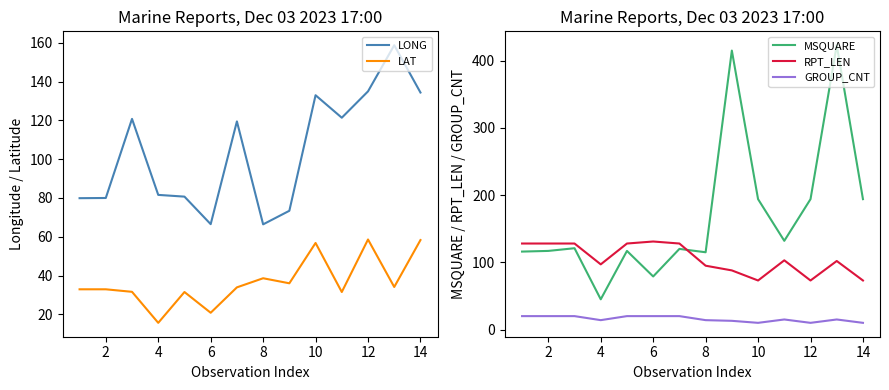

What is the value of the GROUP_CNT point at the 12th from the left?

10.0